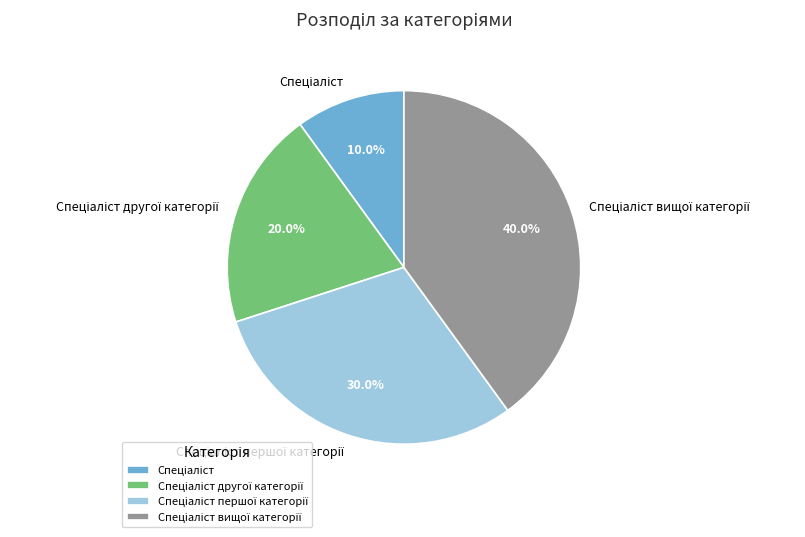

Does any single category account for the majority?

No